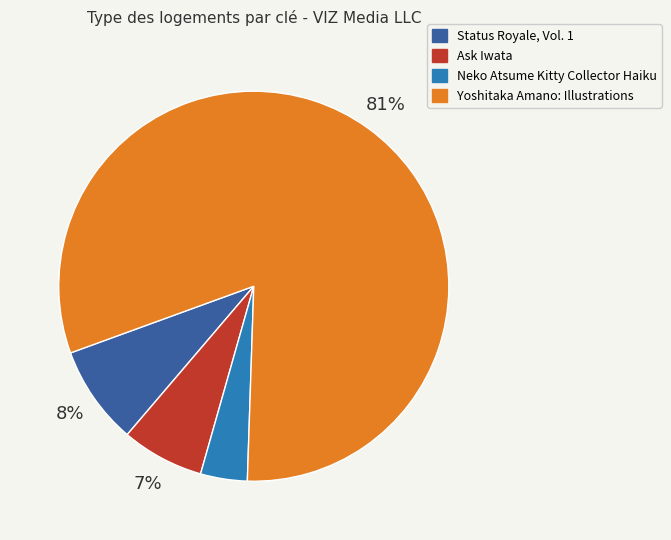

How many slices are in this pie chart?

4